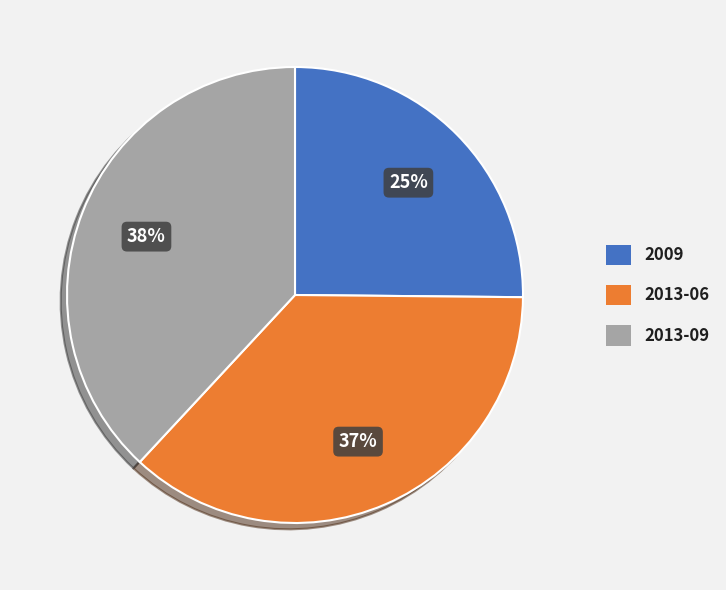

Is there any slice that represents more than half of the pie?

No